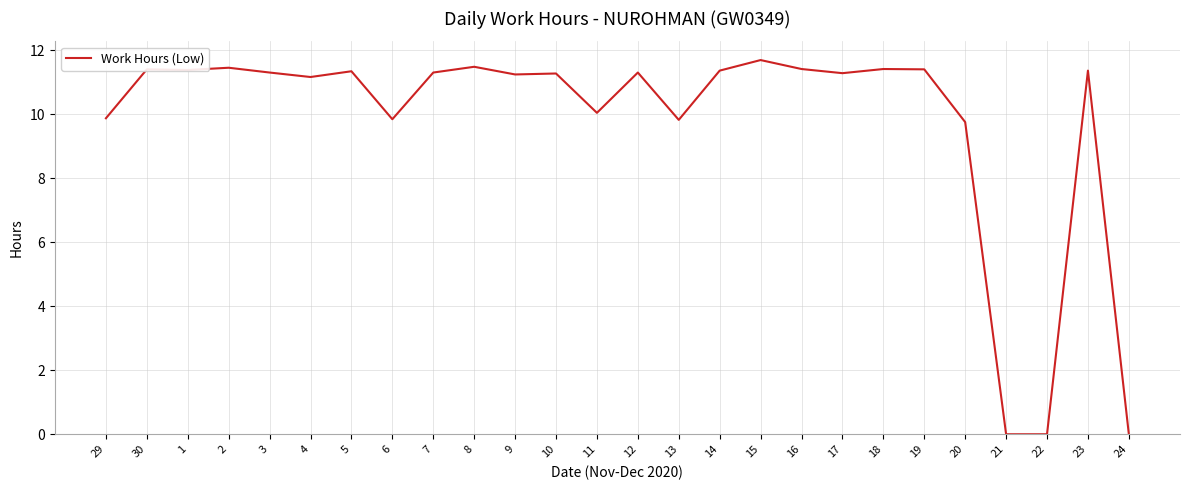

What is the change in value from 9 to 14?

+0.1